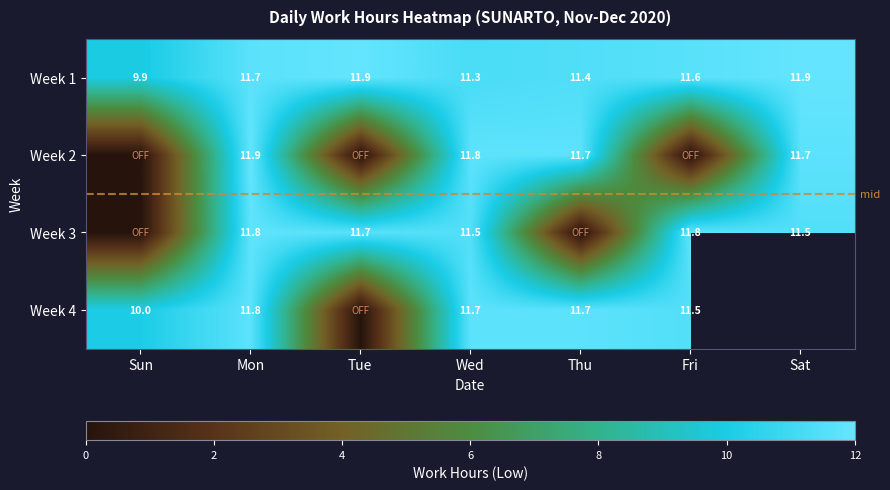

What is the total value across all series at Wed?

46.3